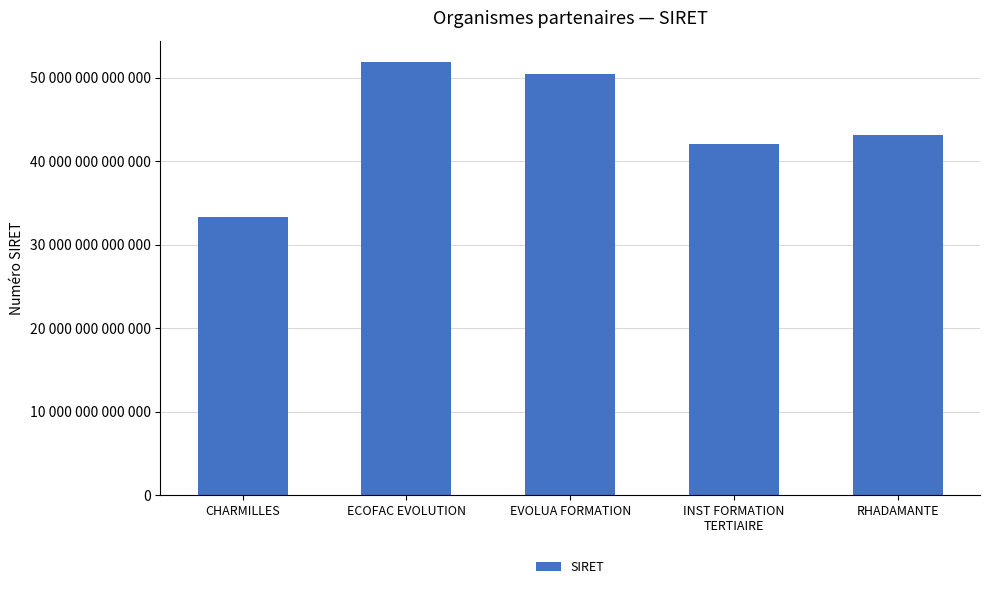

What is the label of the 4th bar from the right?

ECOFAC EVOLUTION